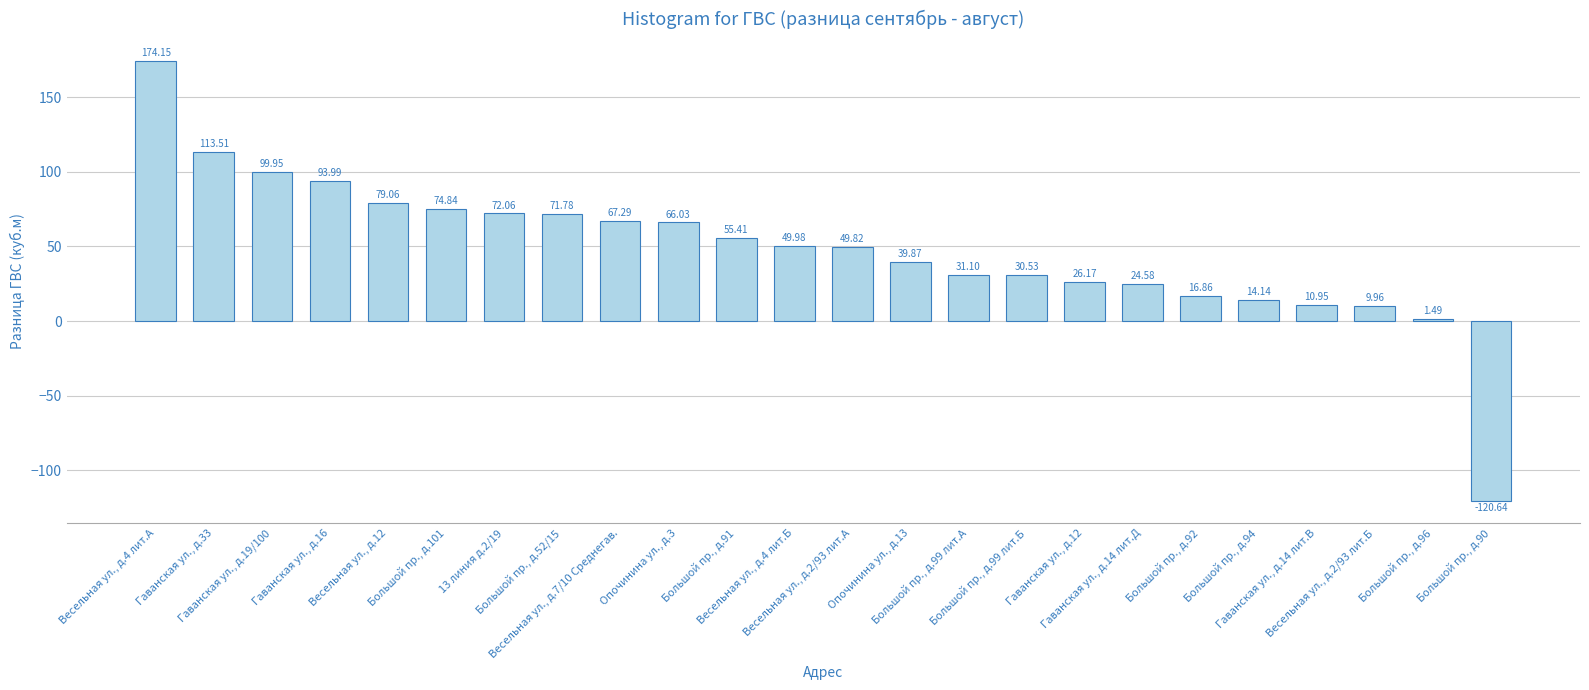

At which label is the value closest to 26?

Гаванская ул., д.12